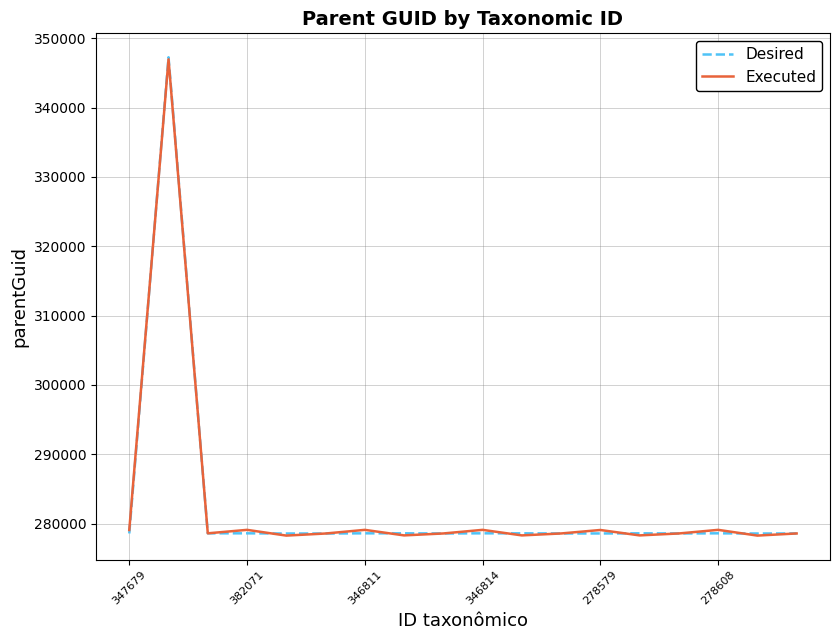

What is the highest value of the Desired series?

347258